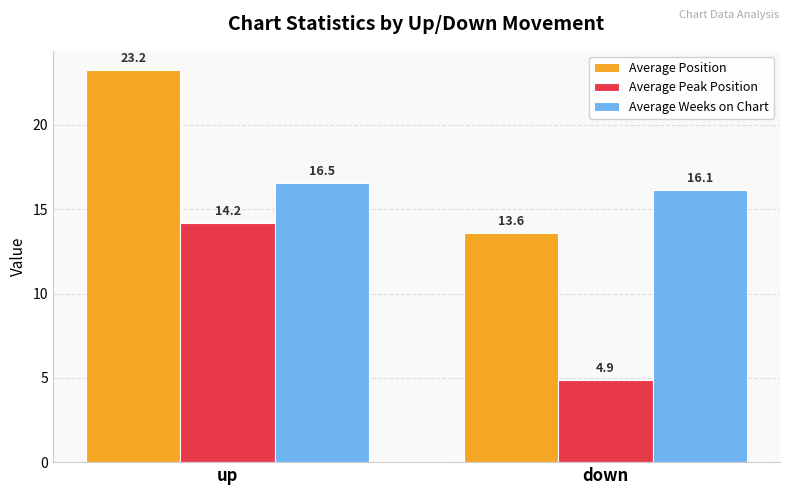

Does the chart contain any negative values?

No